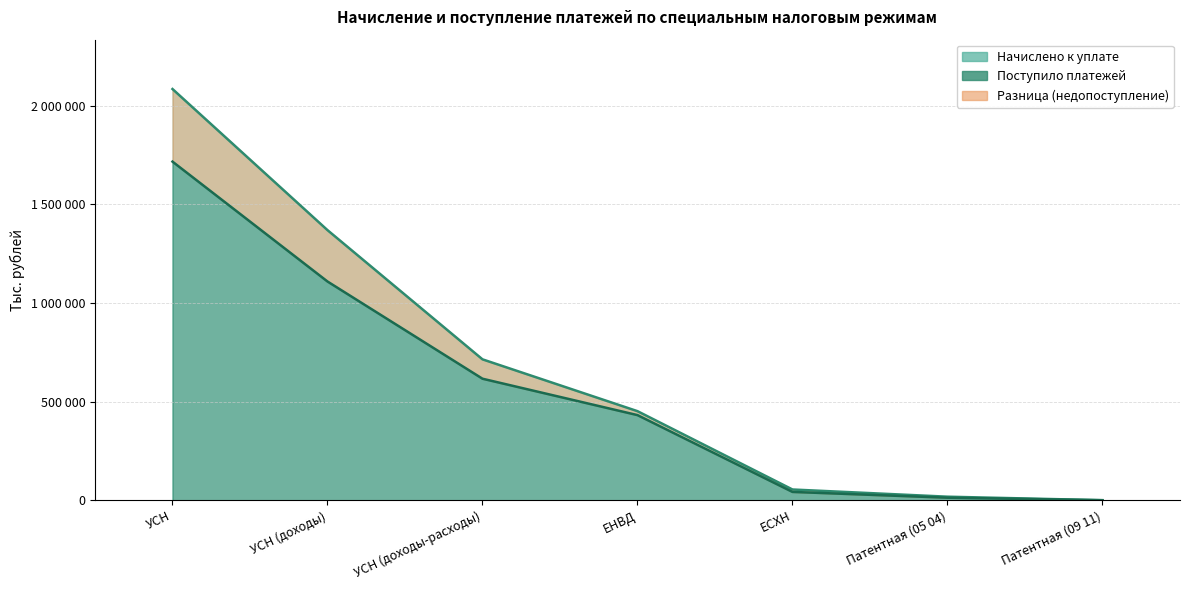

How many intersections are there between Начислено к уплате and Поступило платежей?

1